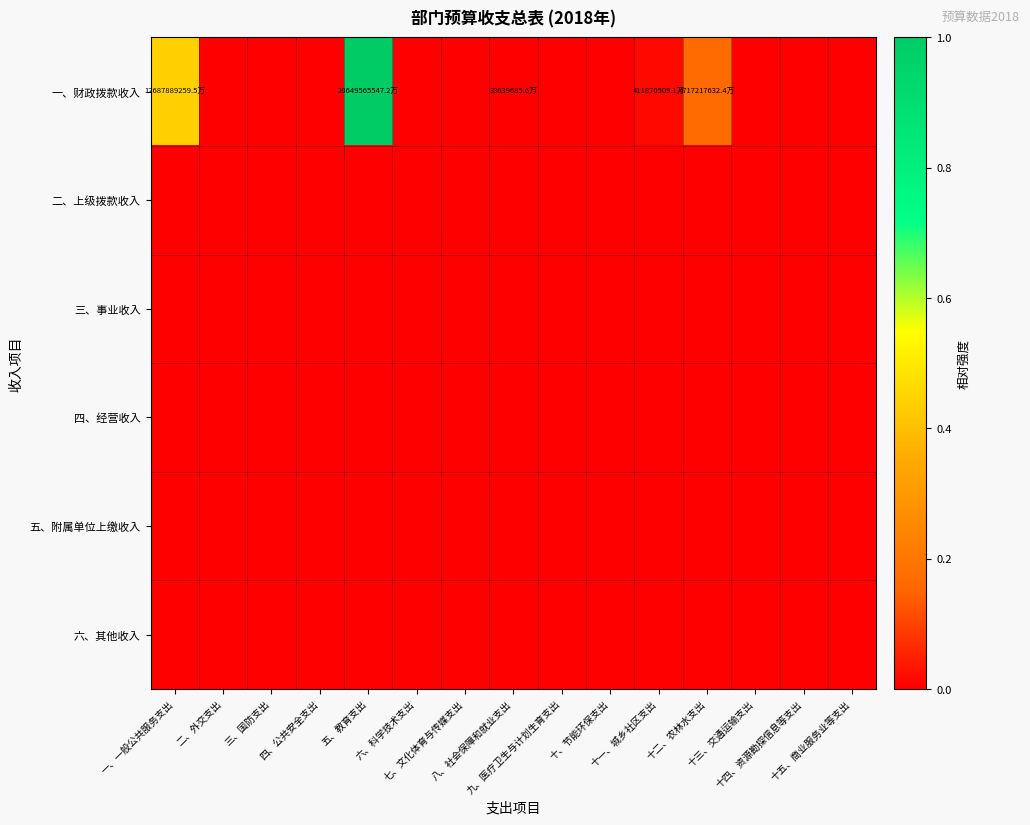

Between 十一、城乡社区支出 and 六、科学技术支出, which is larger?

十一、城乡社区支出